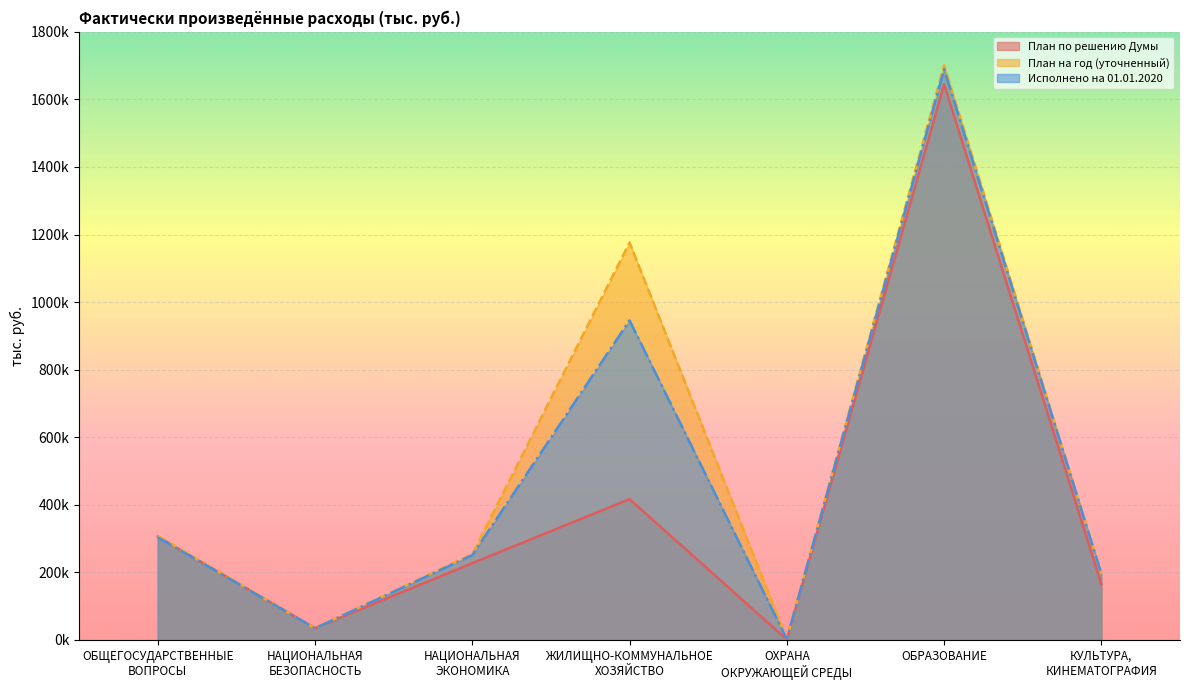

Does the chart display data point markers on the line(s)?

No